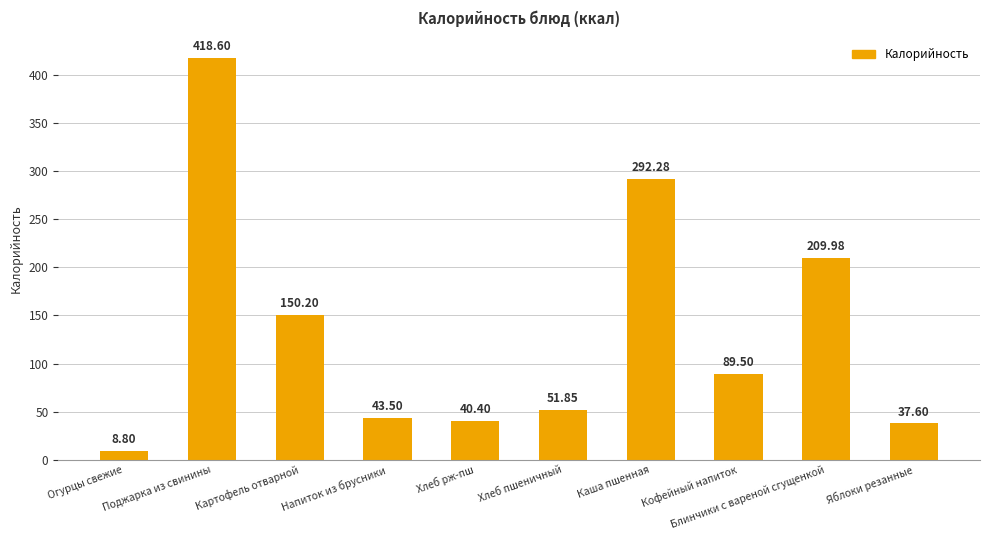

List the labels in order of value, largest first.

Поджарка из свинины, Каша пшенная, Блинчики с вареной сгущенкой, Картофель отварной, Кофейный напиток, Хлеб пшеничный, Напиток из брусники, Хлеб рж-пш, Яблоки резанные, Огурцы свежие